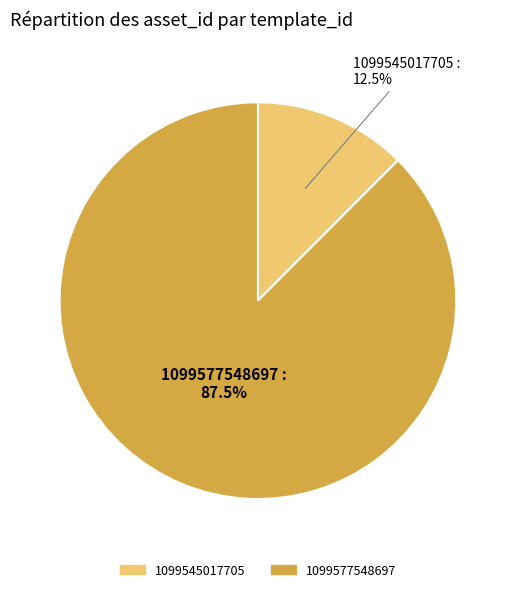

Does any single category account for the majority?

Yes